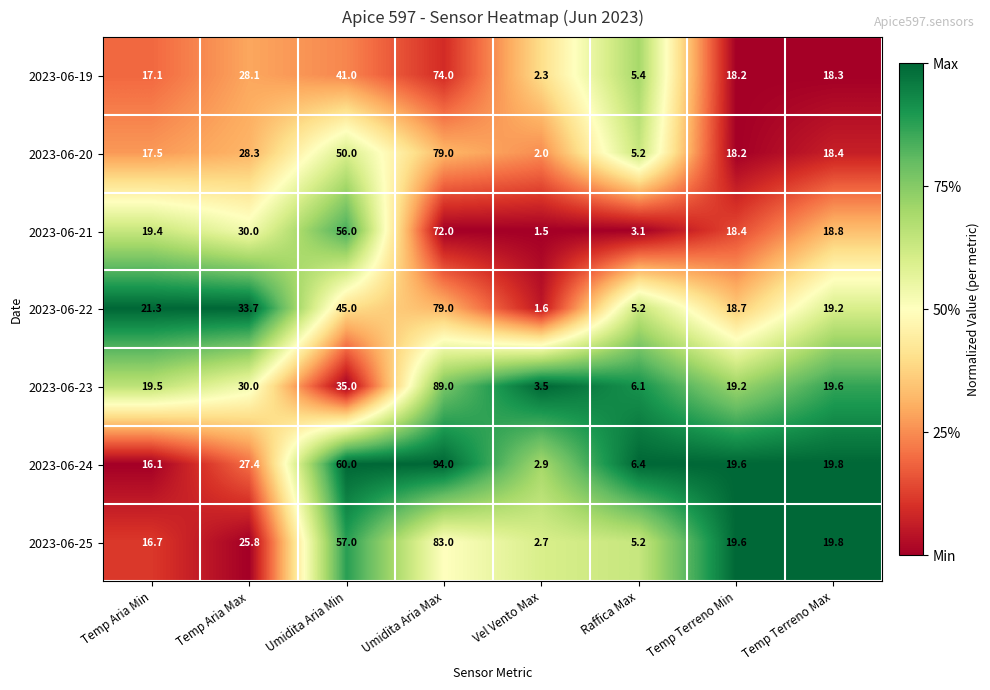

Is it true that 2023-06-21 equals 2.0 at Vel Vento Max?

False